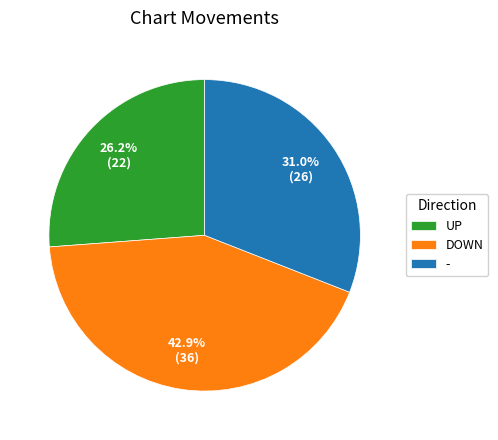

What percentage is NOT represented by -?

69.0%